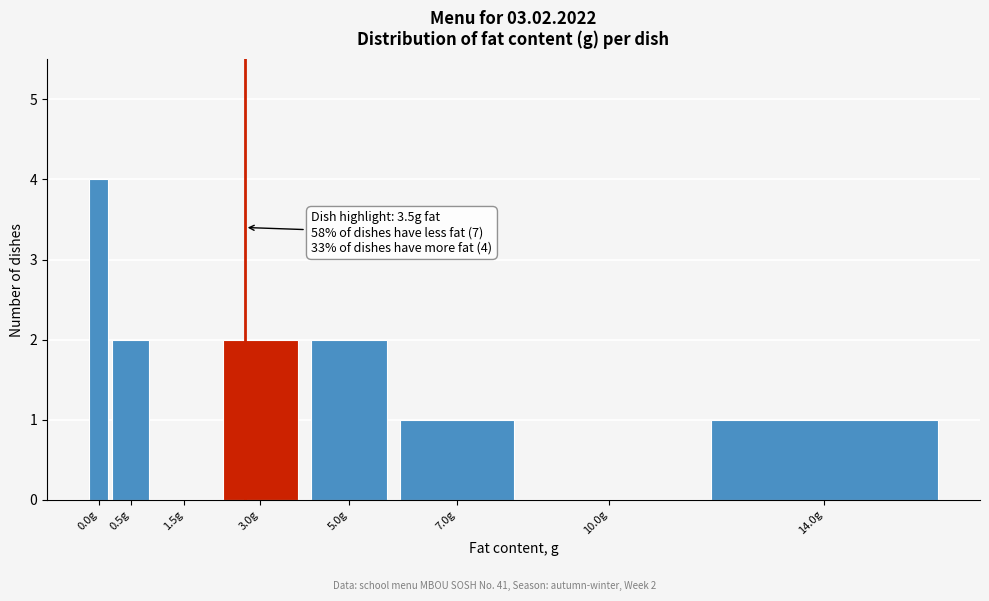

Reading left to right, extract all data points from this chart.

0.0g=4	0.5g=2	1.5g=0	3.0g=2	5.0g=2	7.0g=1	10.0g=0	14.0g=1